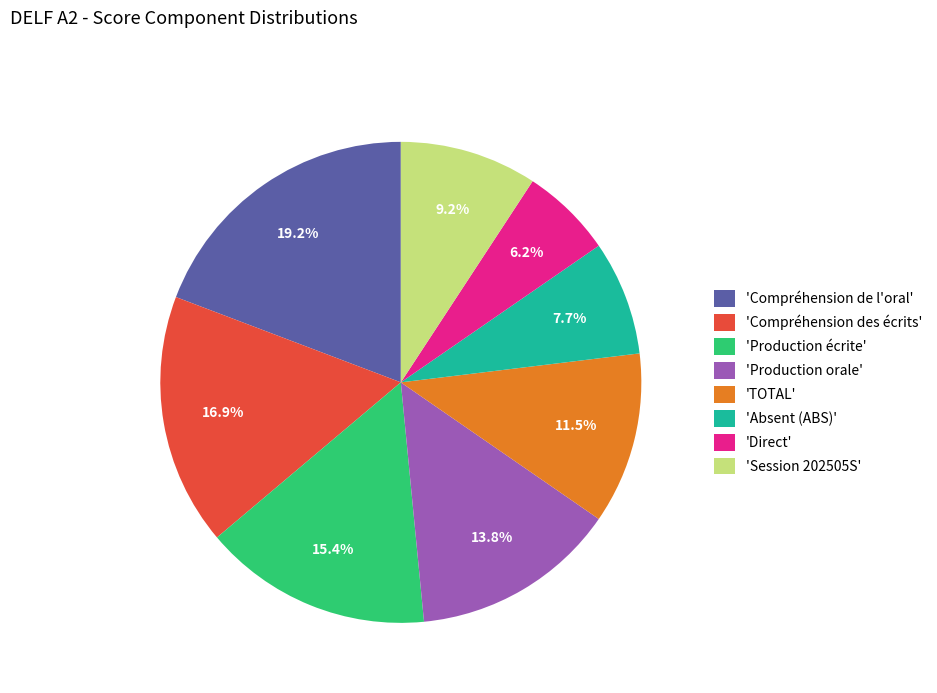

Approximately how many times larger is the value at 'Production écrite' compared to 'TOTAL'?

1.3